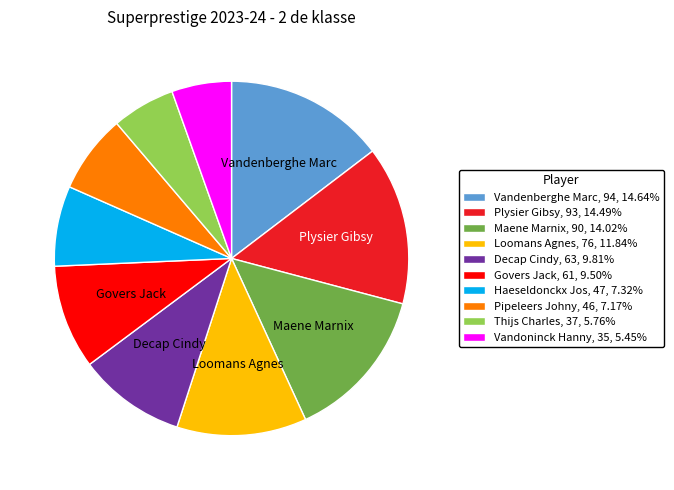

Does Govers Jack represent more than half of the total?

No